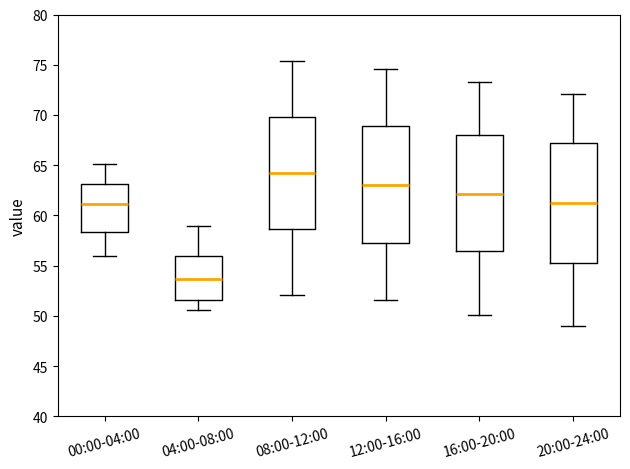

Reading left to right, transcribe this box plot: for each box, give where its median line is, the range the box spans, and where its two whiskers end, as read against the y-axis. The values are not printed on the chart, so give them approximately, as read against the axis.

00:00-04:00: median 61.0, box 58.5 to 63.0, whiskers 56.0 to 65.0
04:00-08:00: median 53.5, box 51.5 to 56.0, whiskers 50.5 to 59.0
08:00-12:00: median 64.0, box 58.5 to 70.0, whiskers 52.0 to 75.5
12:00-16:00: median 63.0, box 57.5 to 69.0, whiskers 51.5 to 74.5
16:00-20:00: median 62.0, box 56.5 to 68.0, whiskers 50.0 to 73.5
20:00-24:00: median 61.0, box 55.5 to 67.0, whiskers 49.0 to 72.0